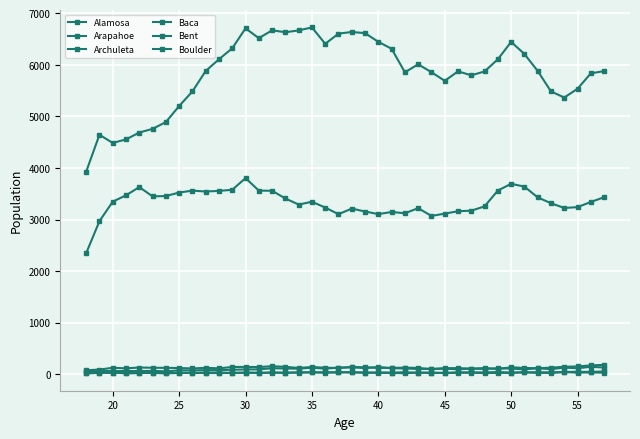

Does the chart have visible grid lines?

Yes